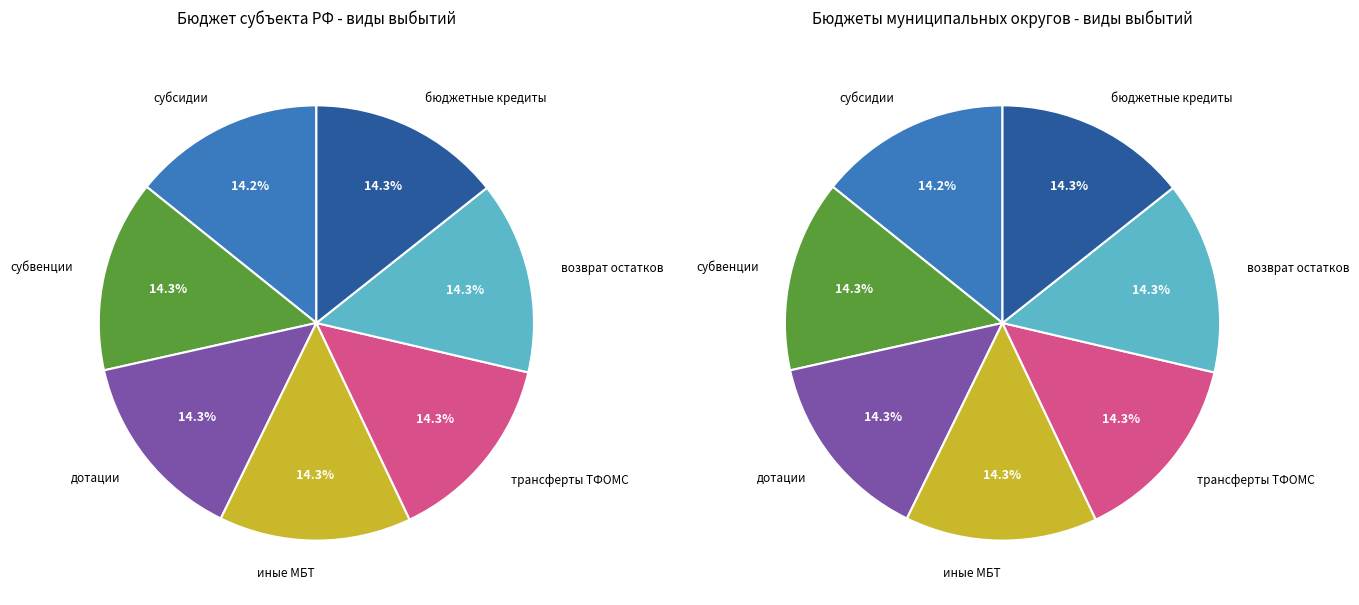

True or false: 3 accounts for 14% of the total.

True